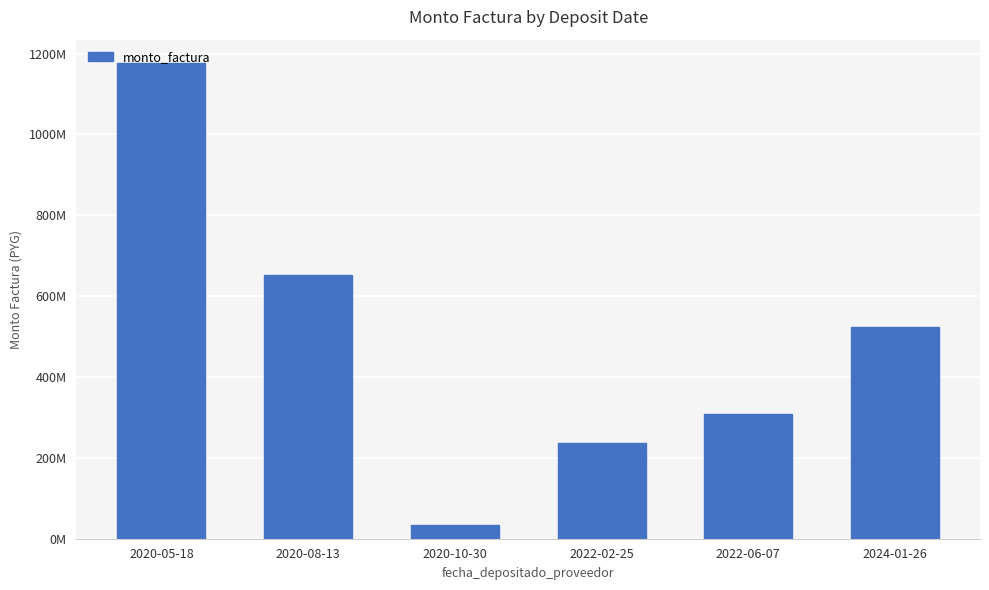

The value at 2024-01-26 is 523609400. True or false?

True